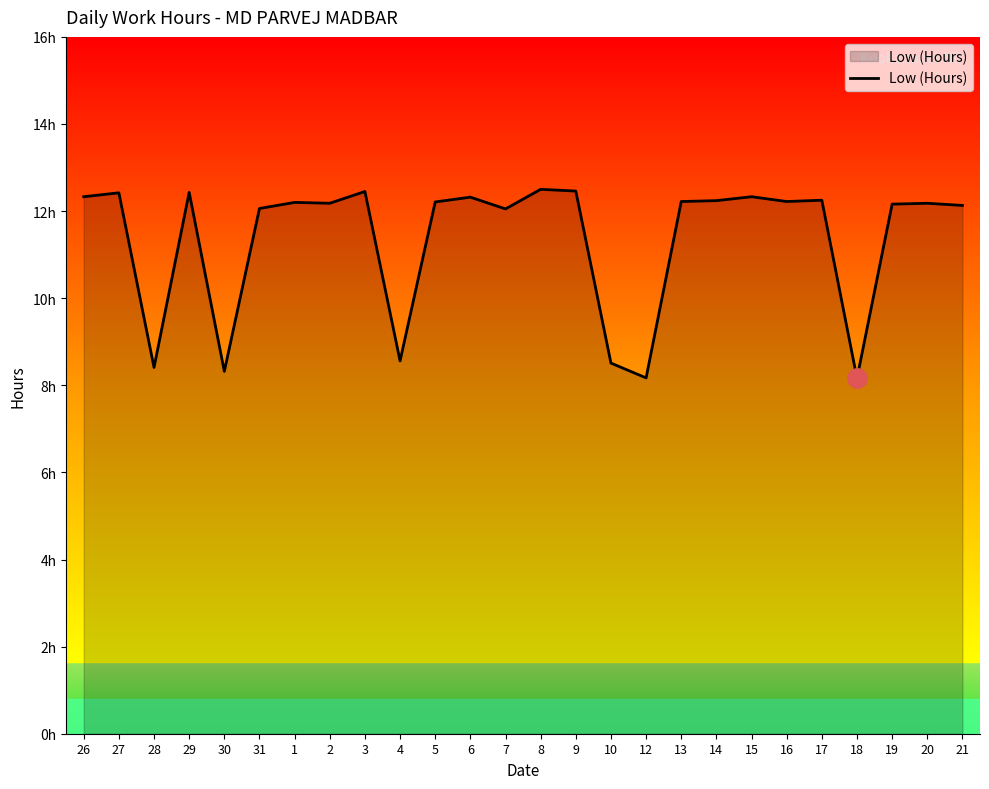

What is the ratio of the value at 29 to the value at 4?

1.5